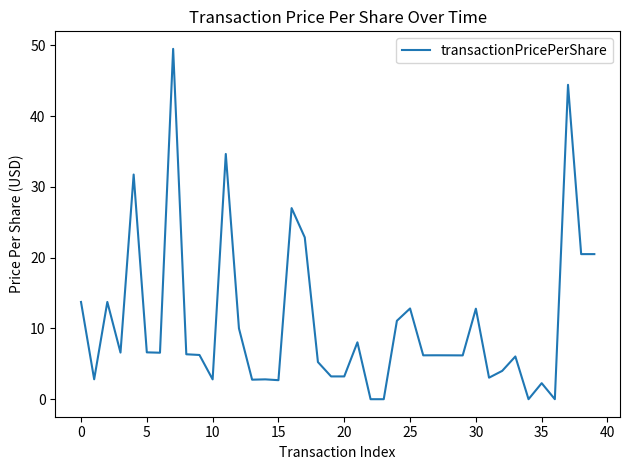

What is the difference between the maximum and minimum values?

49.5